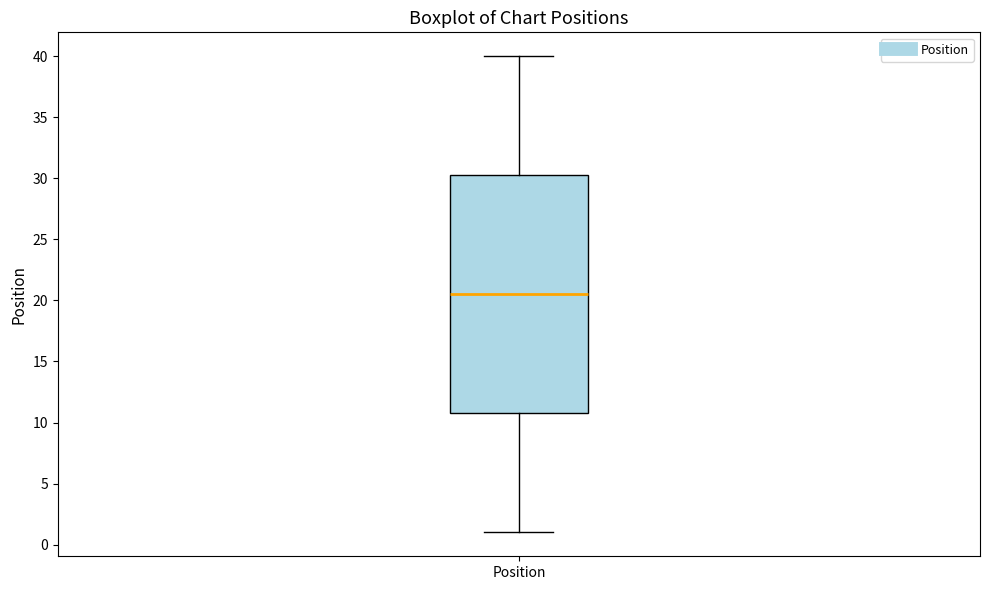

Where does the upper whisker of the box for Position end on the y-axis? The values are not printed on the chart, so give them approximately, as read against the axis.

40.0